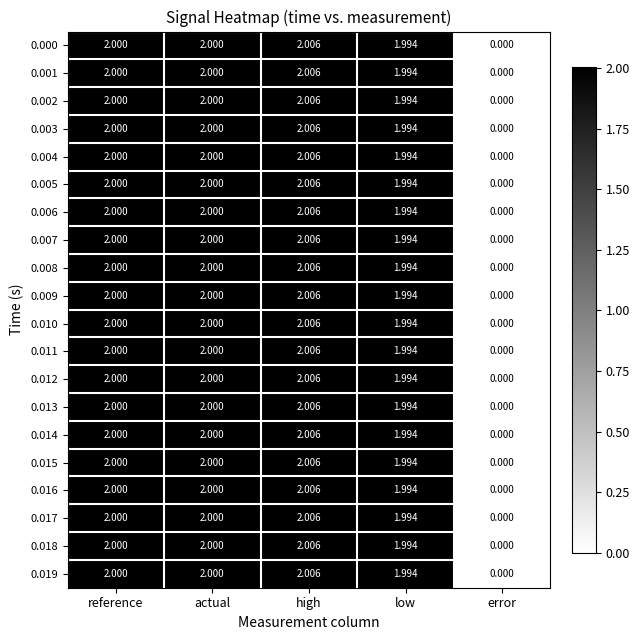

Which label corresponds to the largest value in the chart?

high